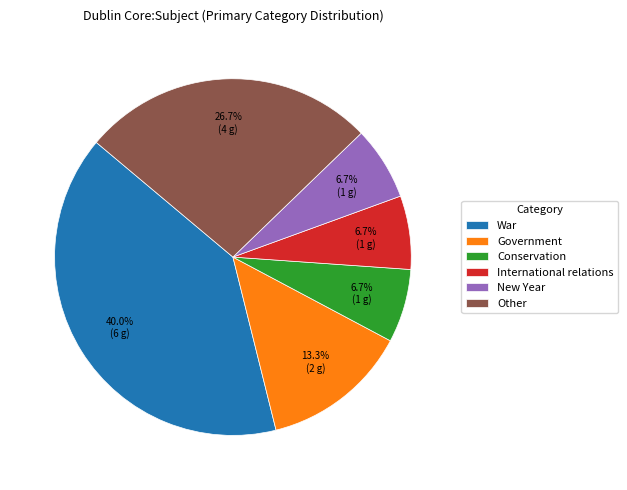

Which category has the biggest portion of the pie?

War